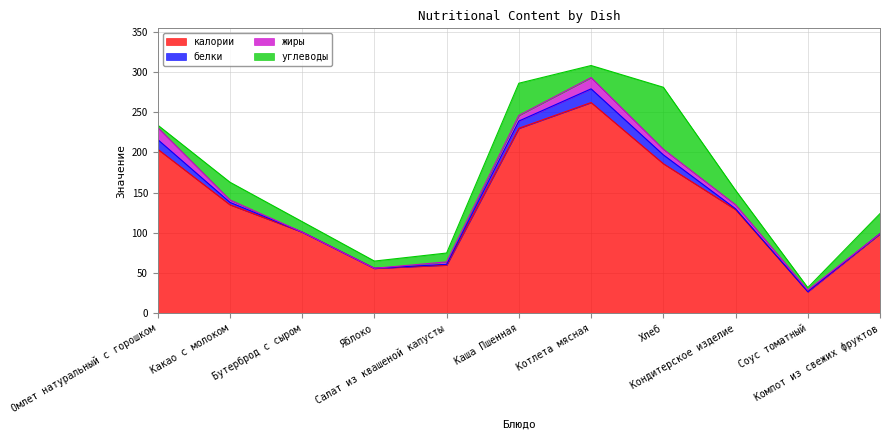

Does the chart display data point markers on the line(s)?

No